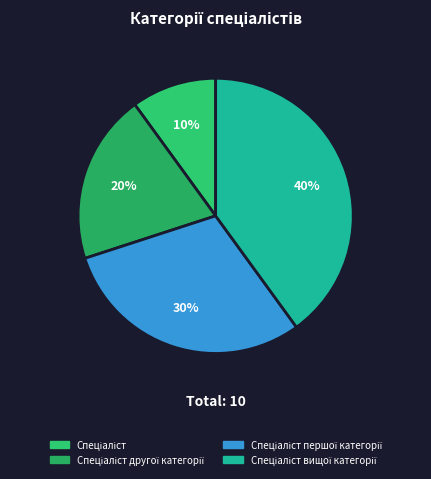

What percentage is the Спеціаліст першої категорії slice, to the nearest percent?

30%